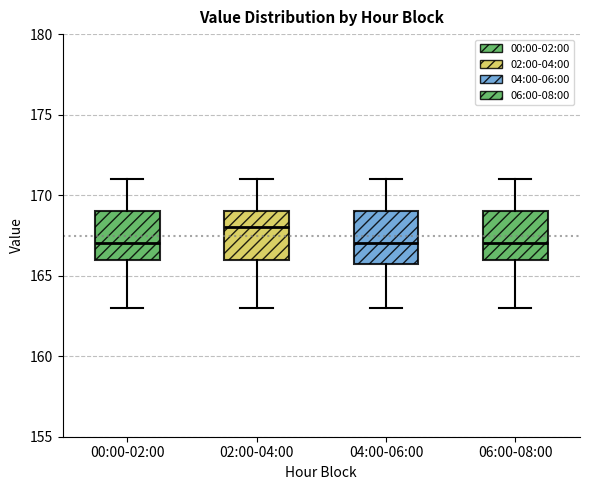

Where does the median line of the box for 04:00-06:00 sit on the y-axis? The values are not printed on the chart, so give them approximately, as read against the axis.

167